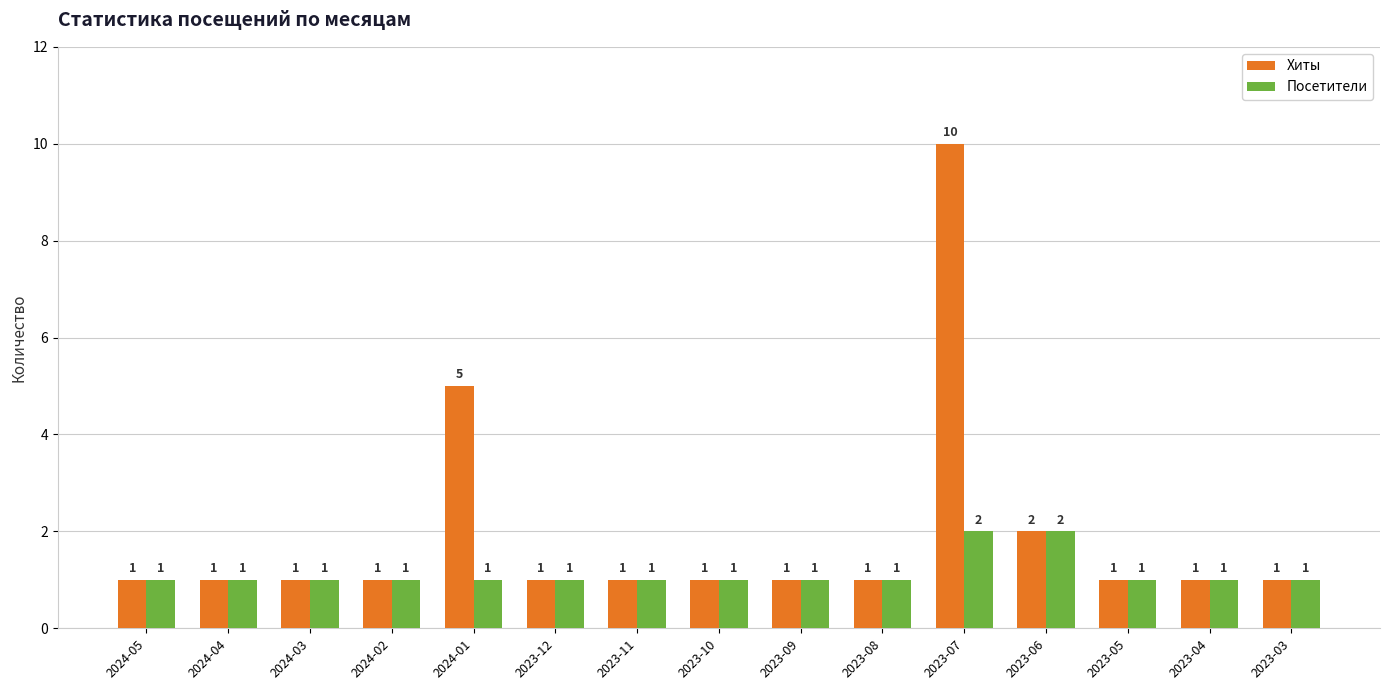

Reading right to left, extract all data points from this chart.

Хиты: 1	1	1	2	10	1	1	1	1	1	5	1	1	1	1
Посетители: 1	1	1	2	2	1	1	1	1	1	1	1	1	1	1